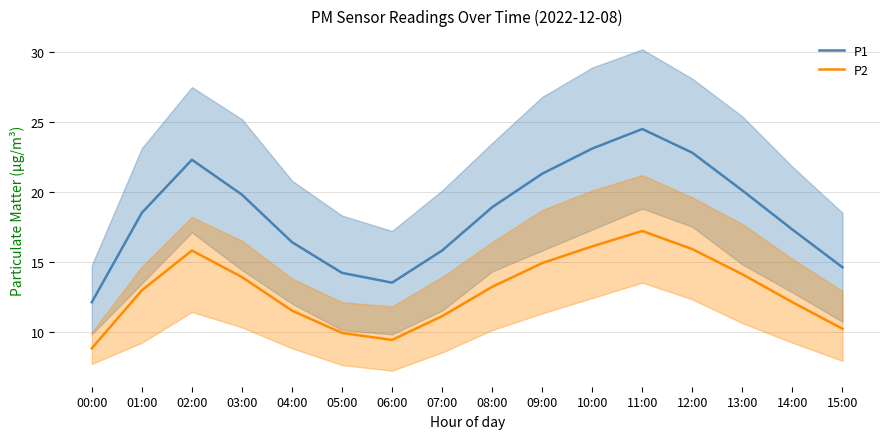

How many values in the P2 series are below 13?

8